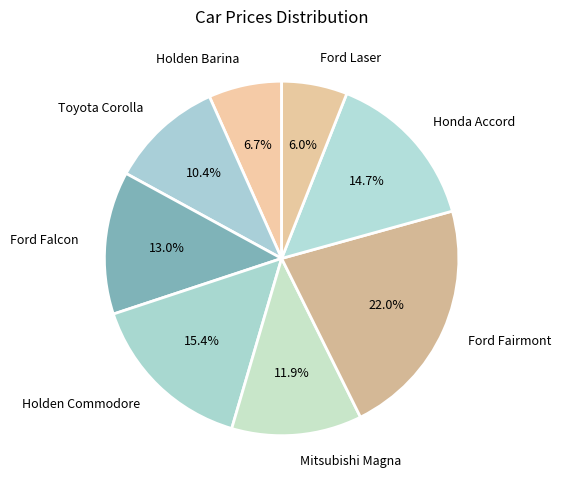

What is the largest slice in the pie chart?

Ford Fairmont